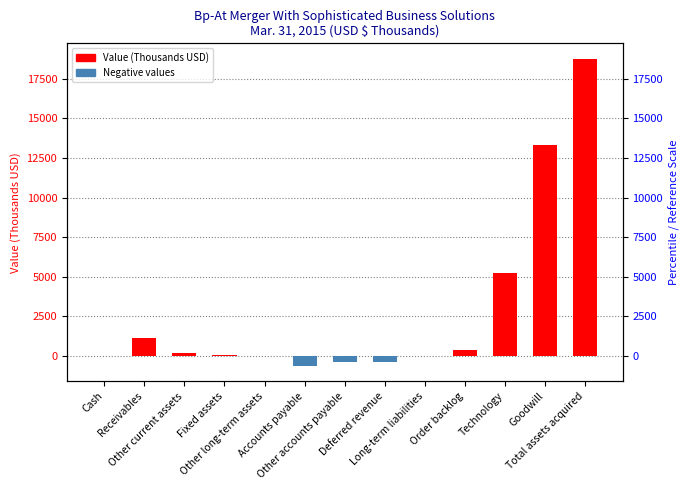

What is the label of the 4th bar from the right?

Order backlog